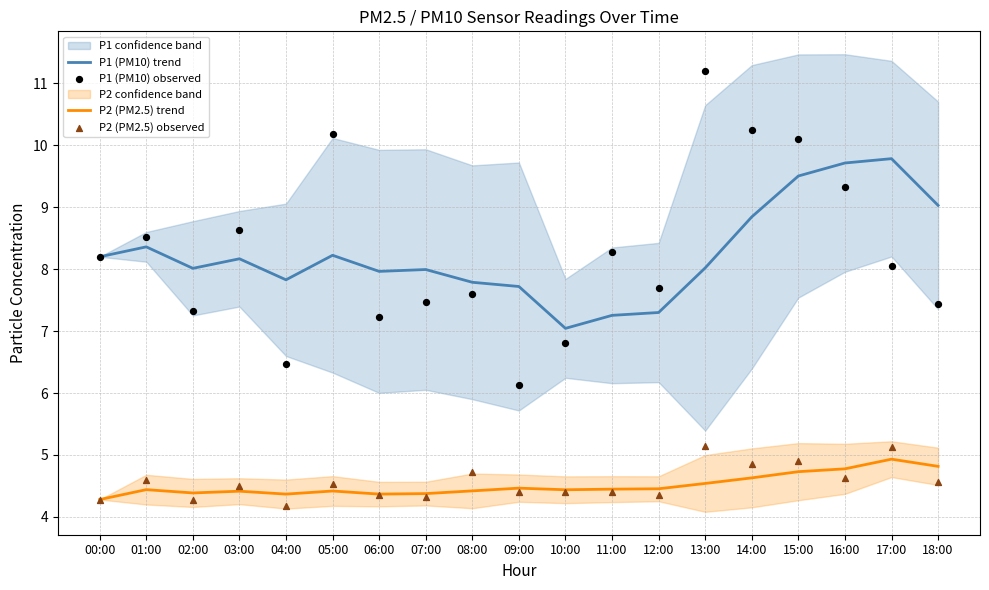

Which series has the largest total across all categories?

P1 (PM10) observed